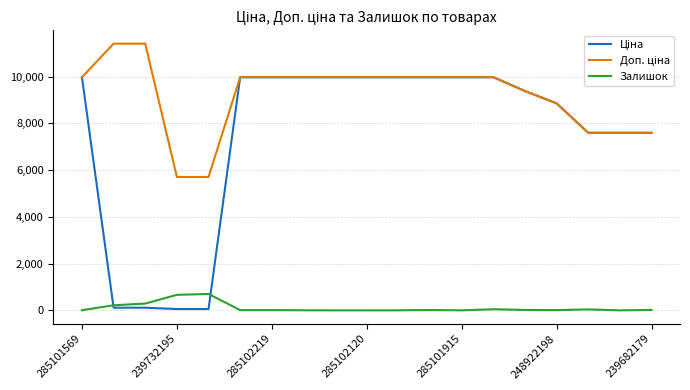

What is the greatest value displayed?

11410.0